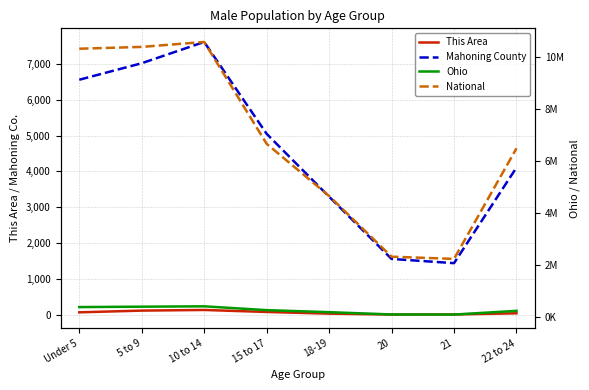

What are all the series names shown in the legend?

This Area, Mahoning County, Ohio, National